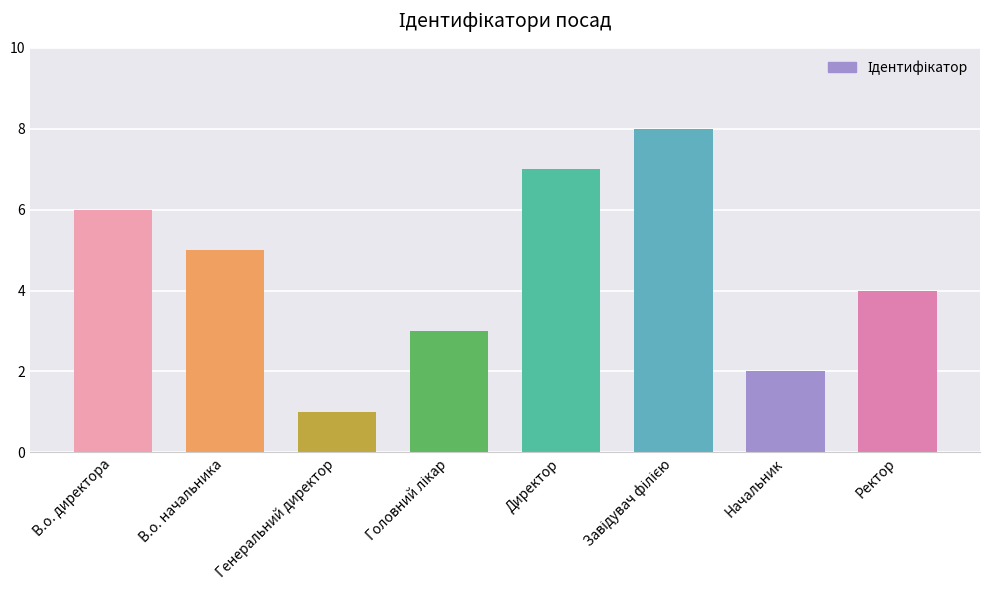

Between Ректор and Генеральний директор, which is larger?

Ректор